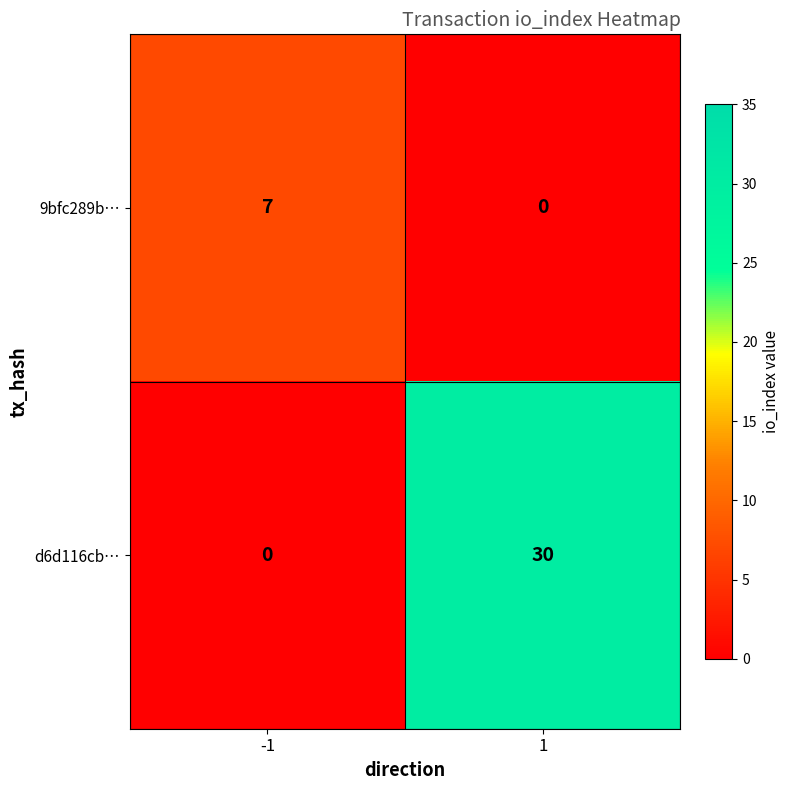

Rank the series at -1 from lowest to highest value.

d6d116cb…, 9bfc289b…